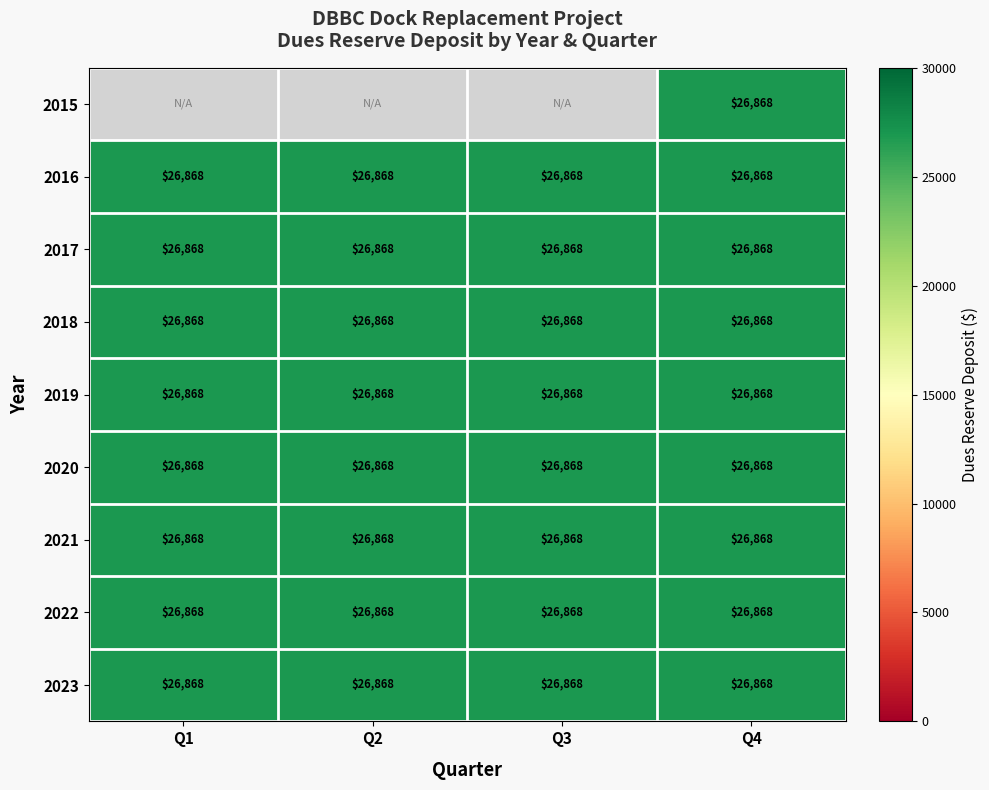

List the series in order of their peak value, lowest first.

2015, 2016, 2017, 2018, 2019, 2020, 2021, 2022, 2023